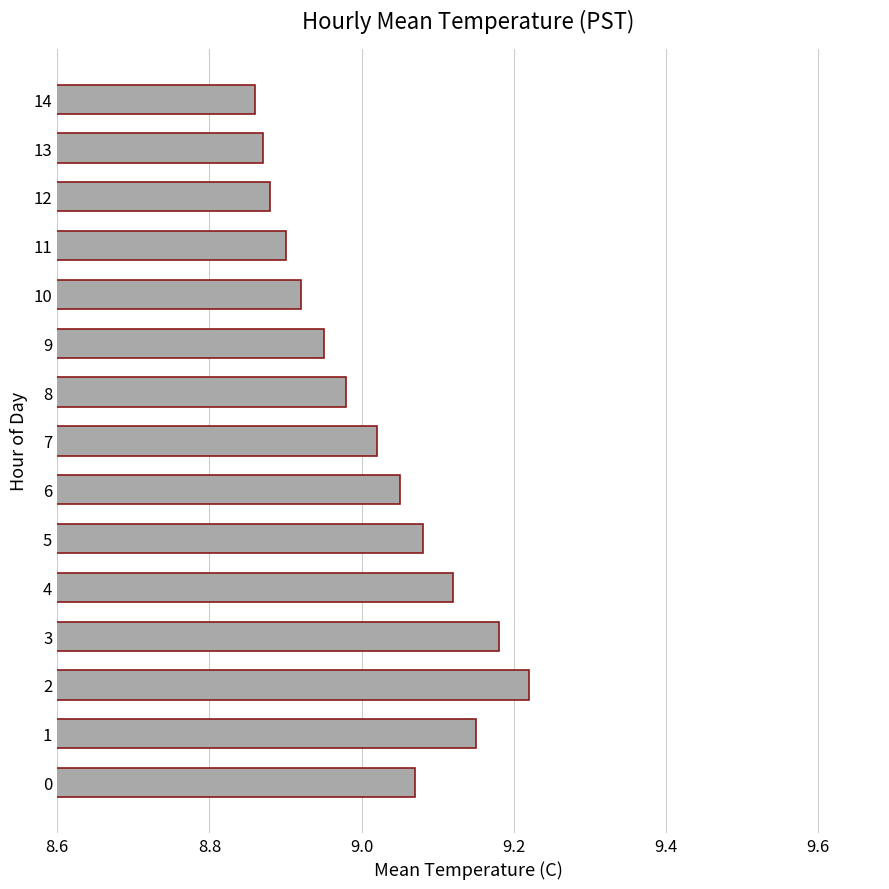

What is the change in value from 1 to 2?

+0.1